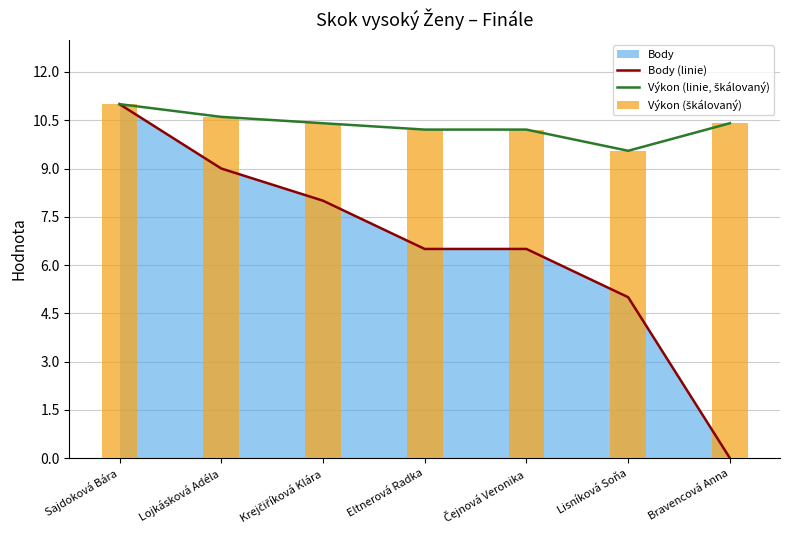

What is the total value across all series at Lisníková Soňa?

24.1